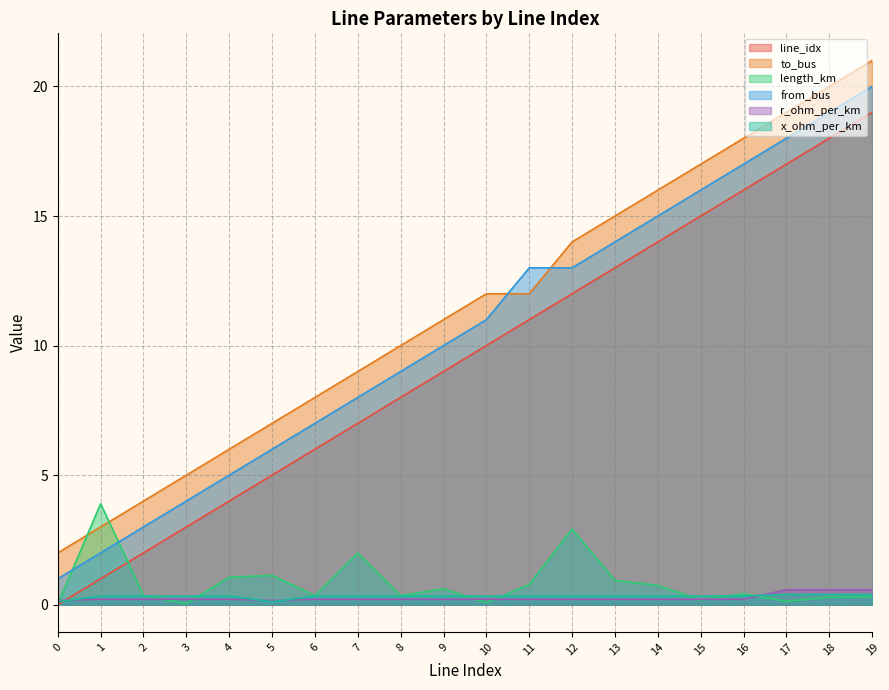

Rank the categories by r_ohm_per_km value from lowest to highest.

0, 5, 1, 2, 3, 4, 6, 7, 8, 9, 10, 11, 12, 13, 14, 15, 16, 17, 18, 19